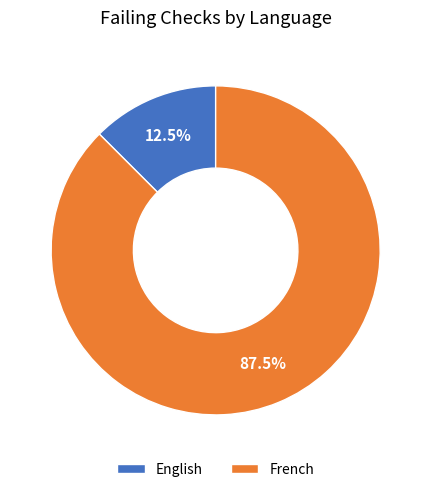

Rank the categories by value from highest to lowest.

French, English